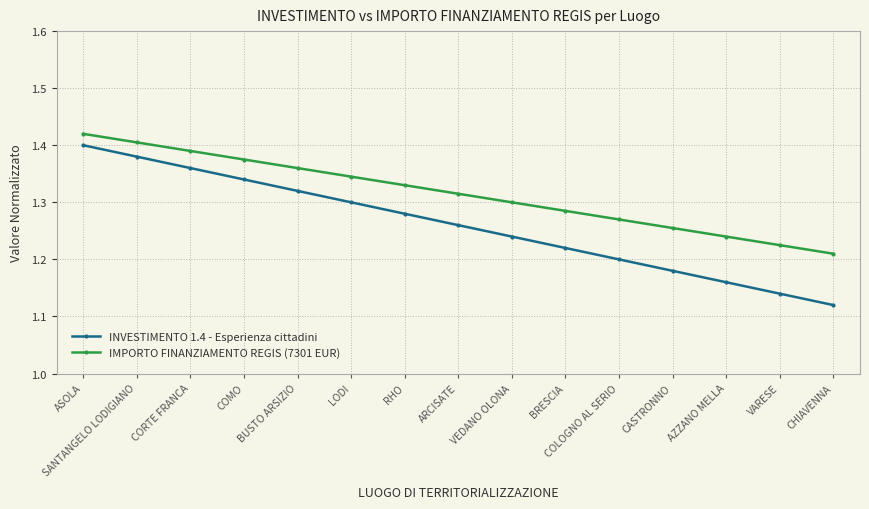

Which series has the largest total across all categories?

IMPORTO FINANZIAMENTO REGIS (7301 EUR)